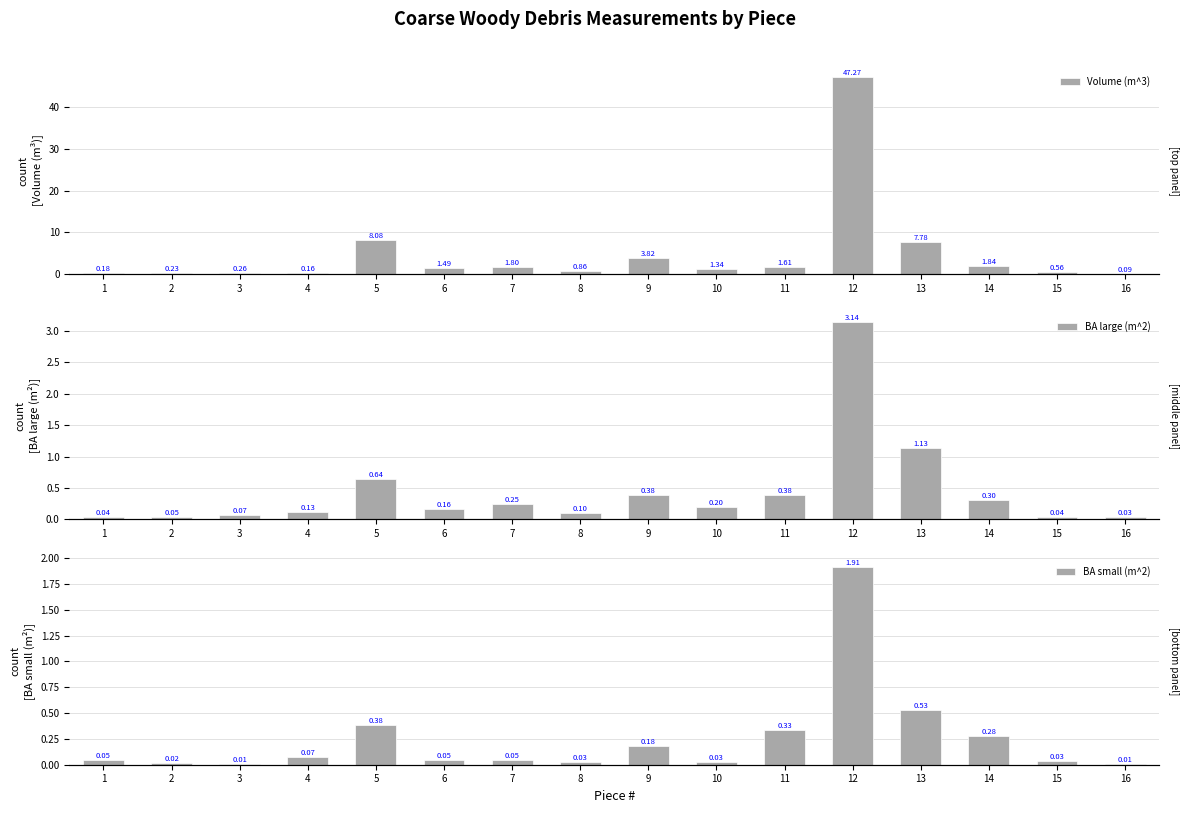

What is the difference between the maximum and minimum values in the BA small (m^2) series?

1.9